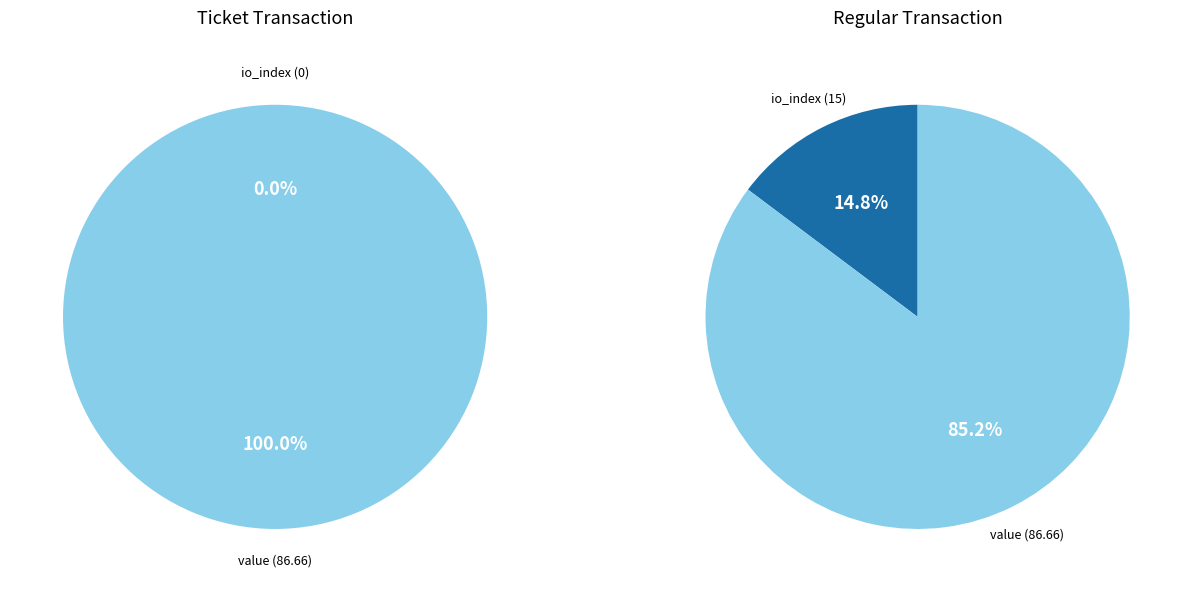

Which series changed the most between io_index and value?

Ticket